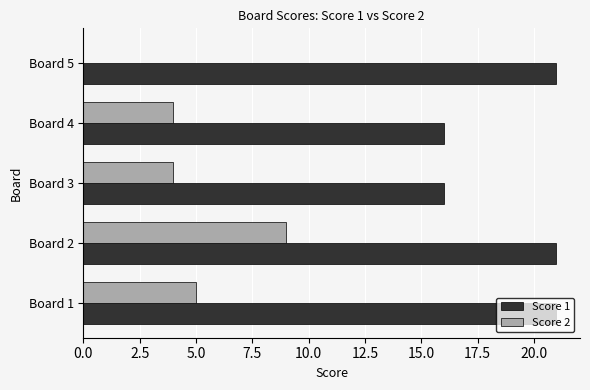

True or false: Score 2 has a value of 5 at Board 1.

True